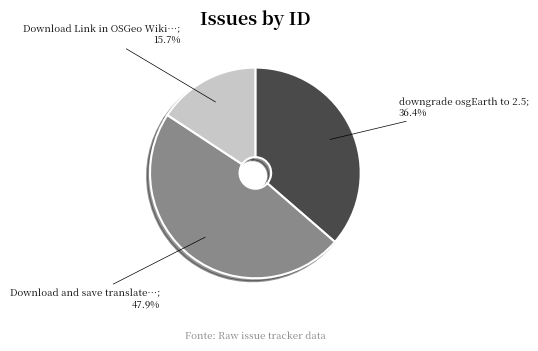

How many slices are in this pie chart?

3